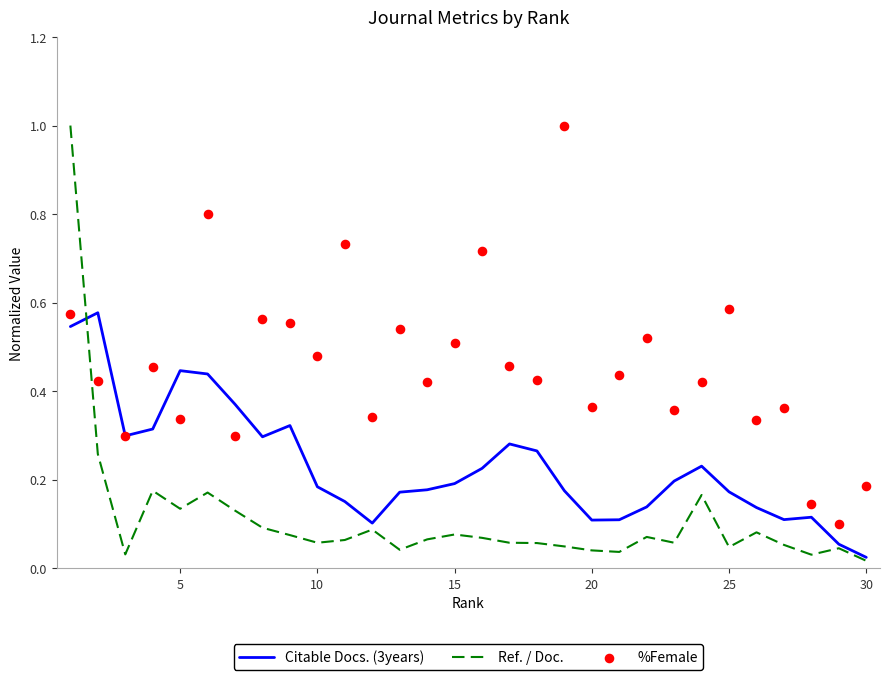

At how many categories does at least one series exceed 0?

30